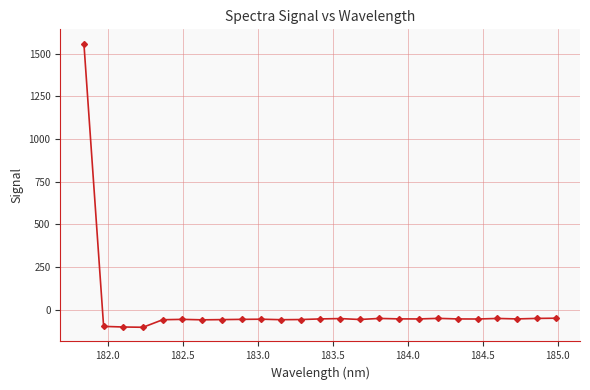

What is the smallest value displayed?

-103.4